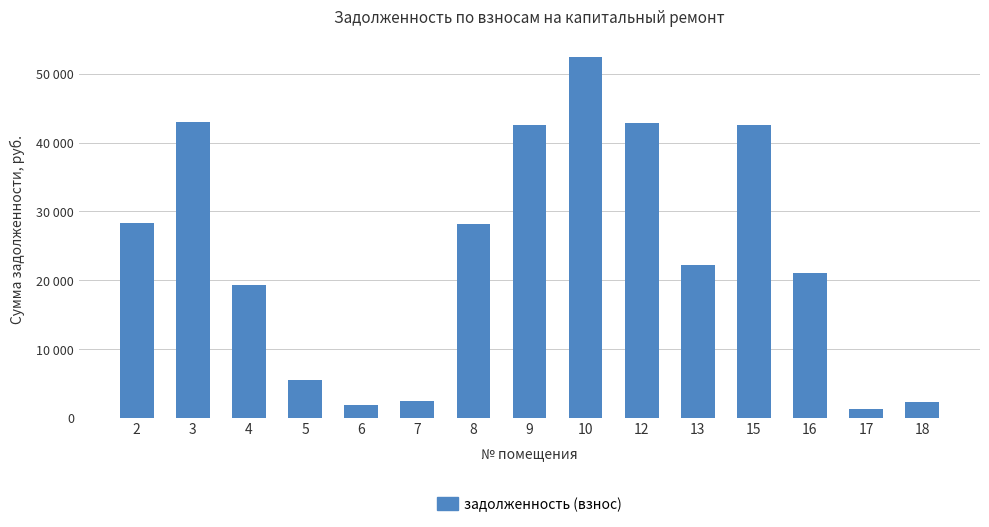

Between 2 and 8, which is larger?

2